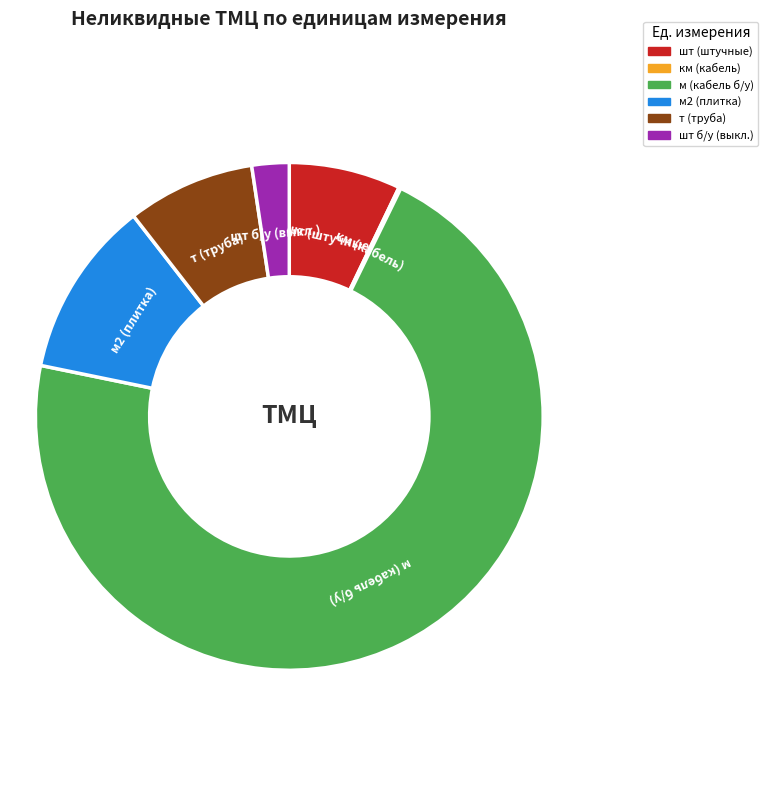

Is there a majority slice in this chart?

Yes